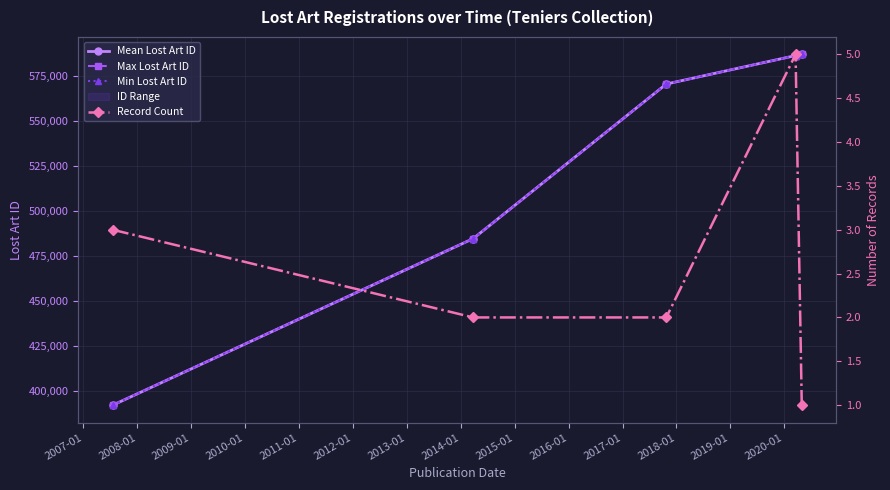

True or false: Min Lost Art ID and Max Lost Art ID intersect in this chart.

False